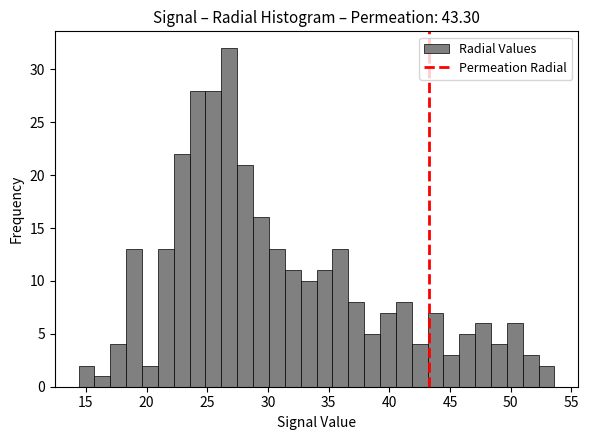

Around what value on the x-axis is the tallest bar? Give the approximate position of its centre, as read against the axis.

27.0